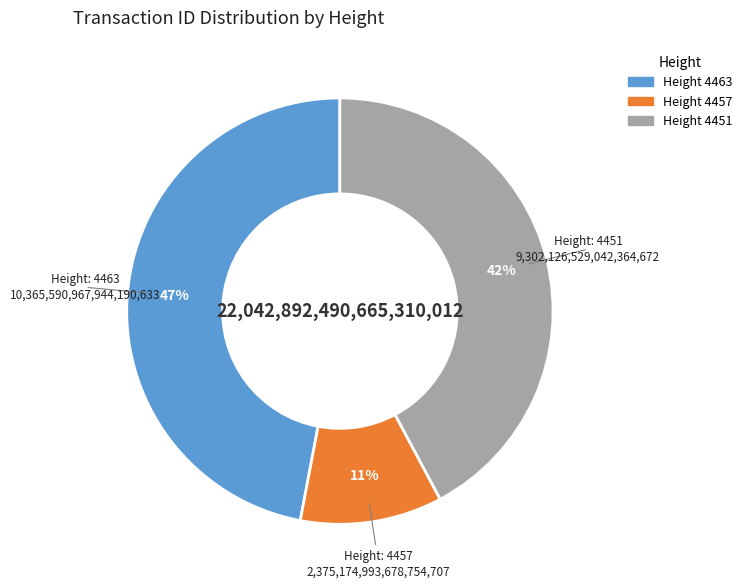

Is there a majority slice in this chart?

No